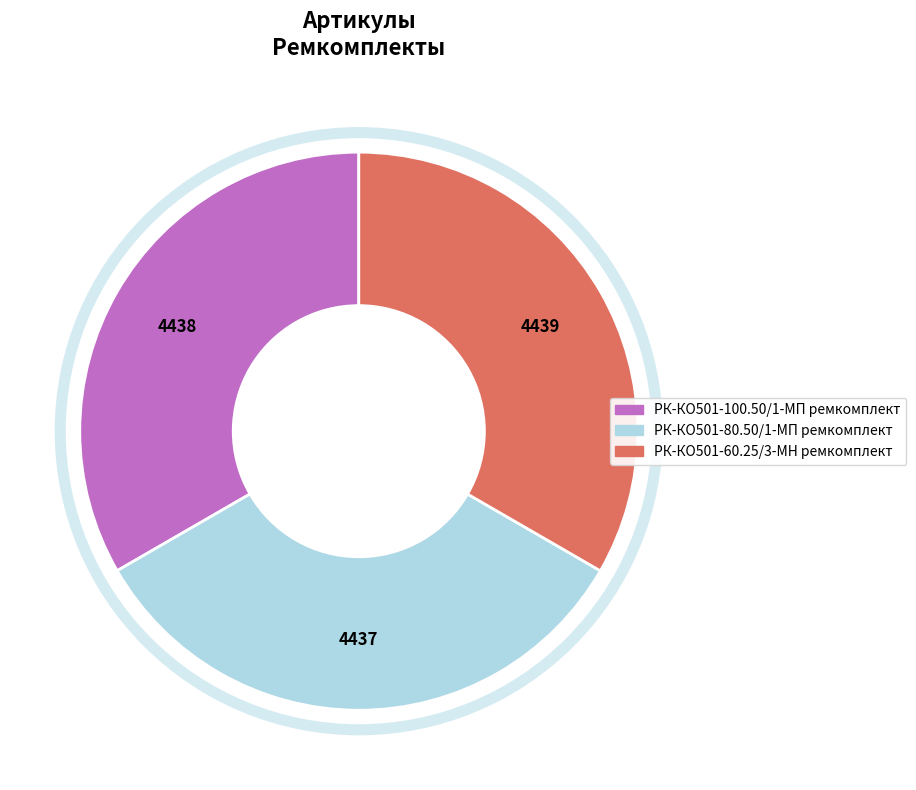

How many segments does this pie chart have?

3